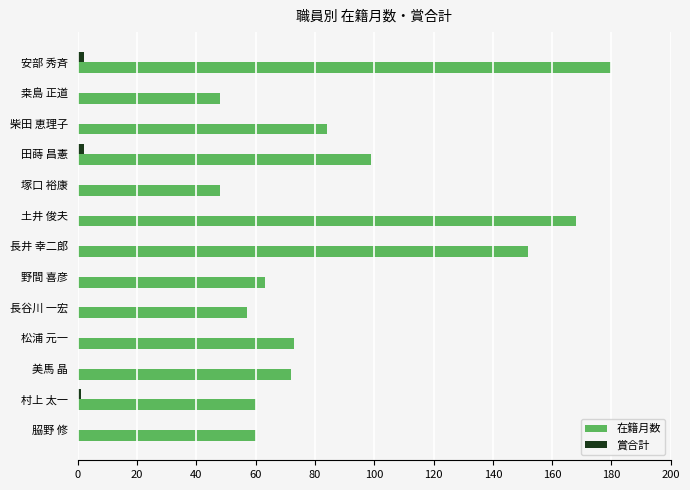

What is the sum of the 在籍月数 values at 𦚰野 修 and 柴田 恵理子?

144